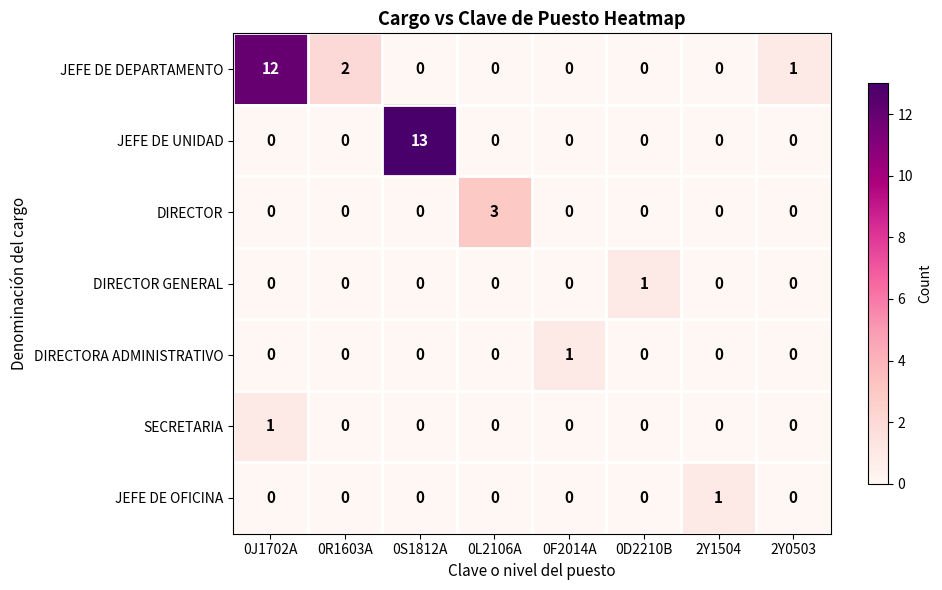

Which series changed the most between 0R1603A and 0L2106A?

DIRECTOR